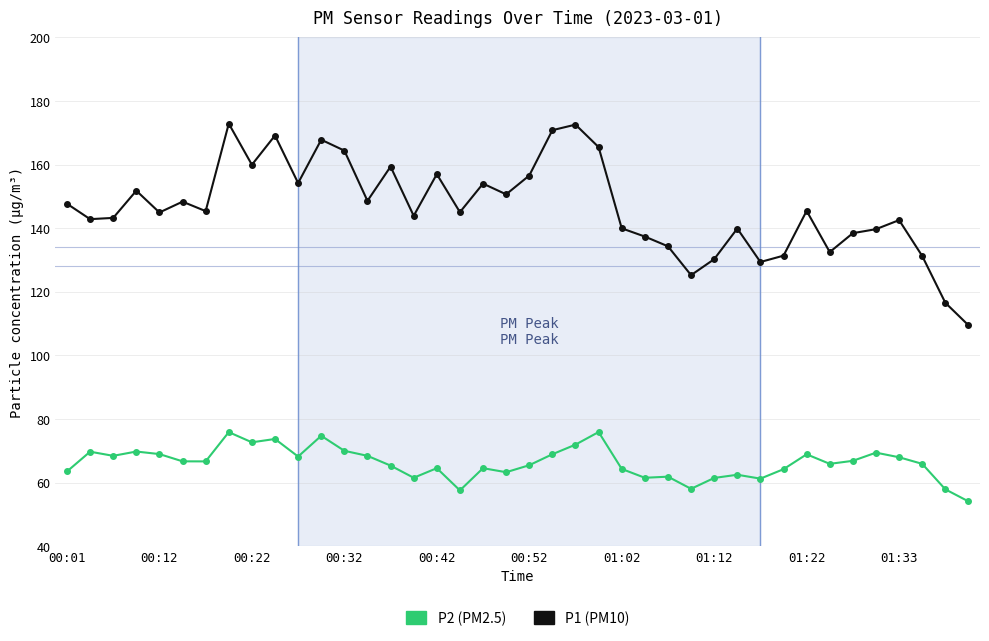

Which series has the widest spread of values?

P1 (PM10)